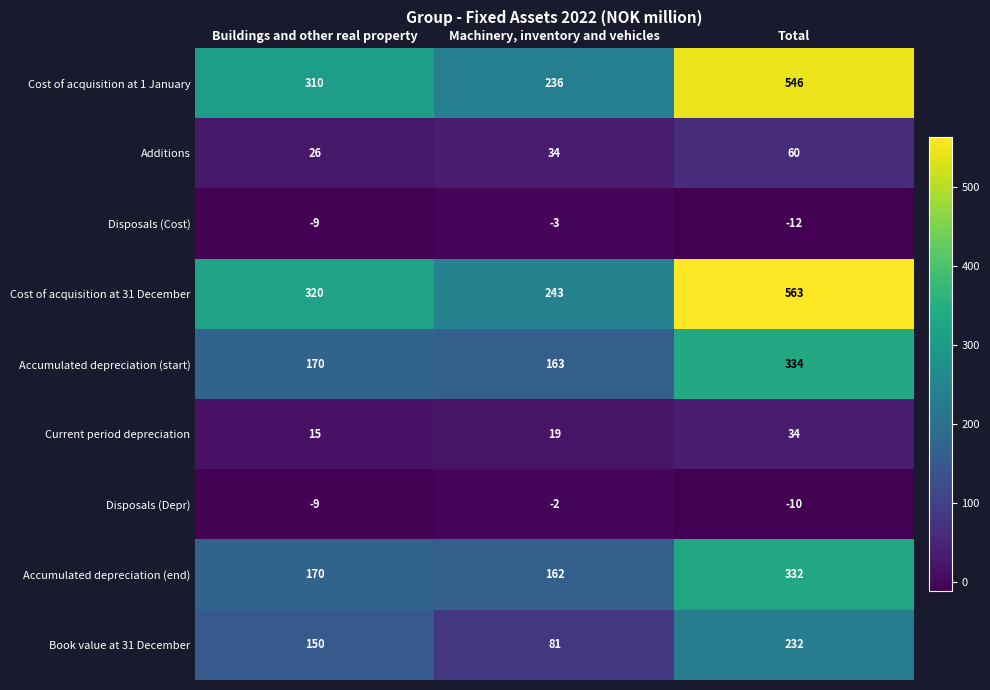

What is the average value of the Accumulated depreciation (end) series?

221